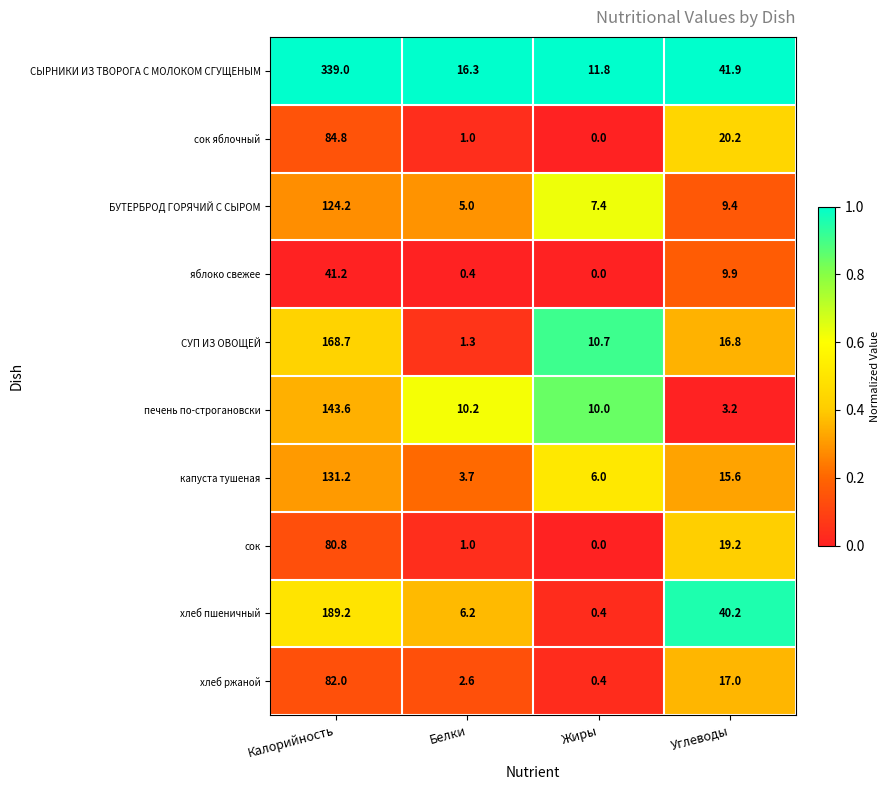

Count the number of data series in this chart.

10